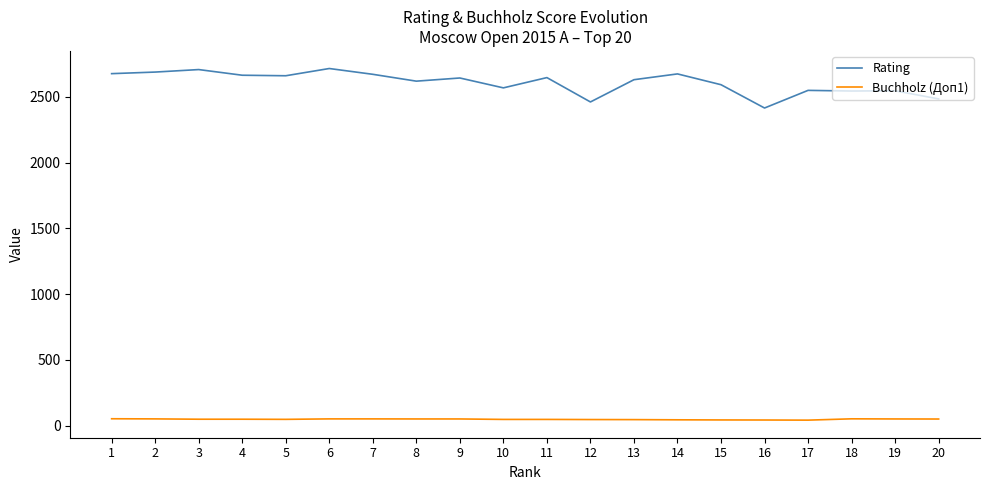

True or false: Rating has more than 0 points higher than both neighbors.

True